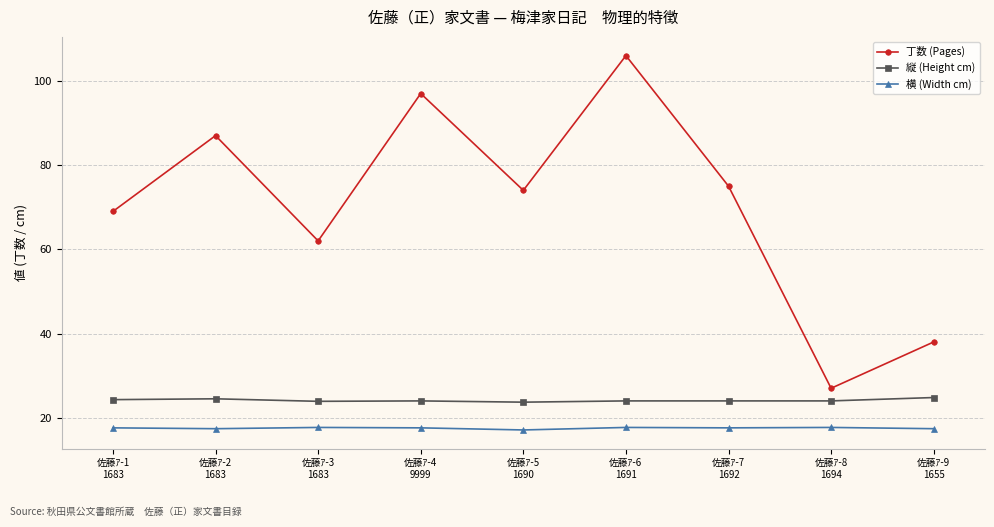

Which series has the largest total across all categories?

丁数 (Pages)